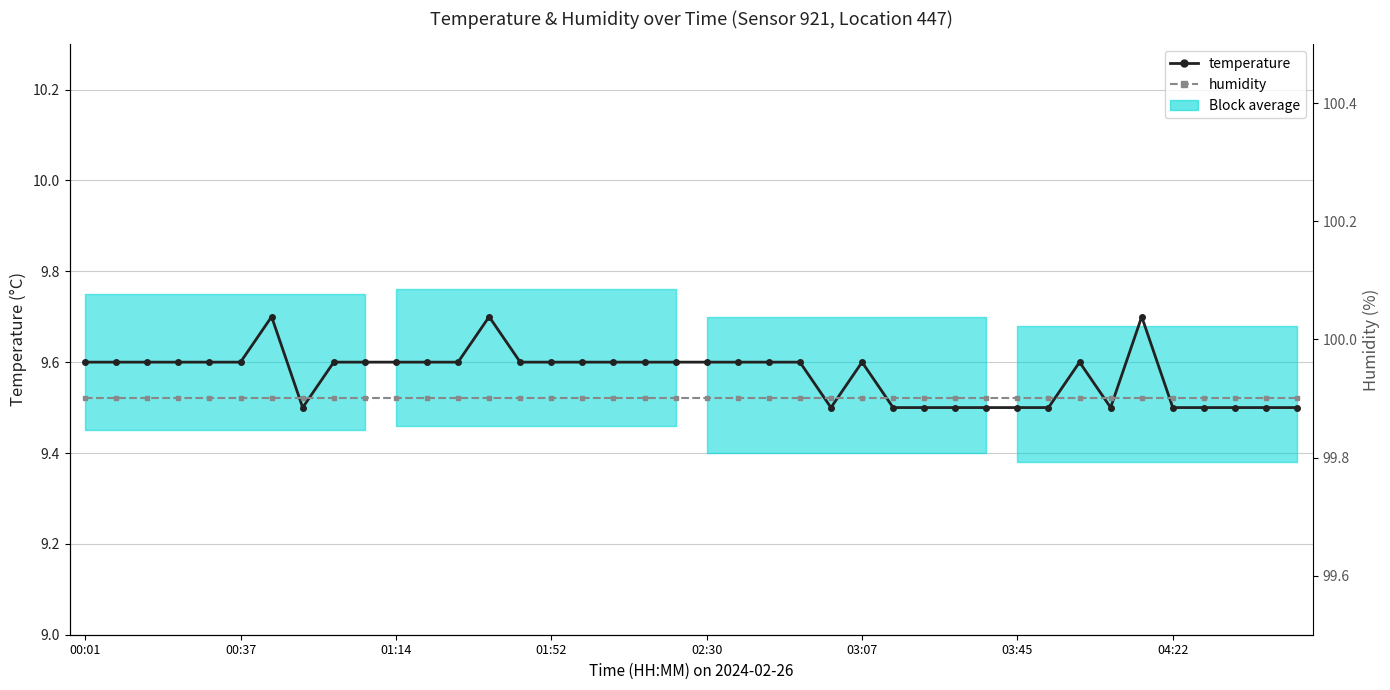

What is the smallest value displayed?

9.5